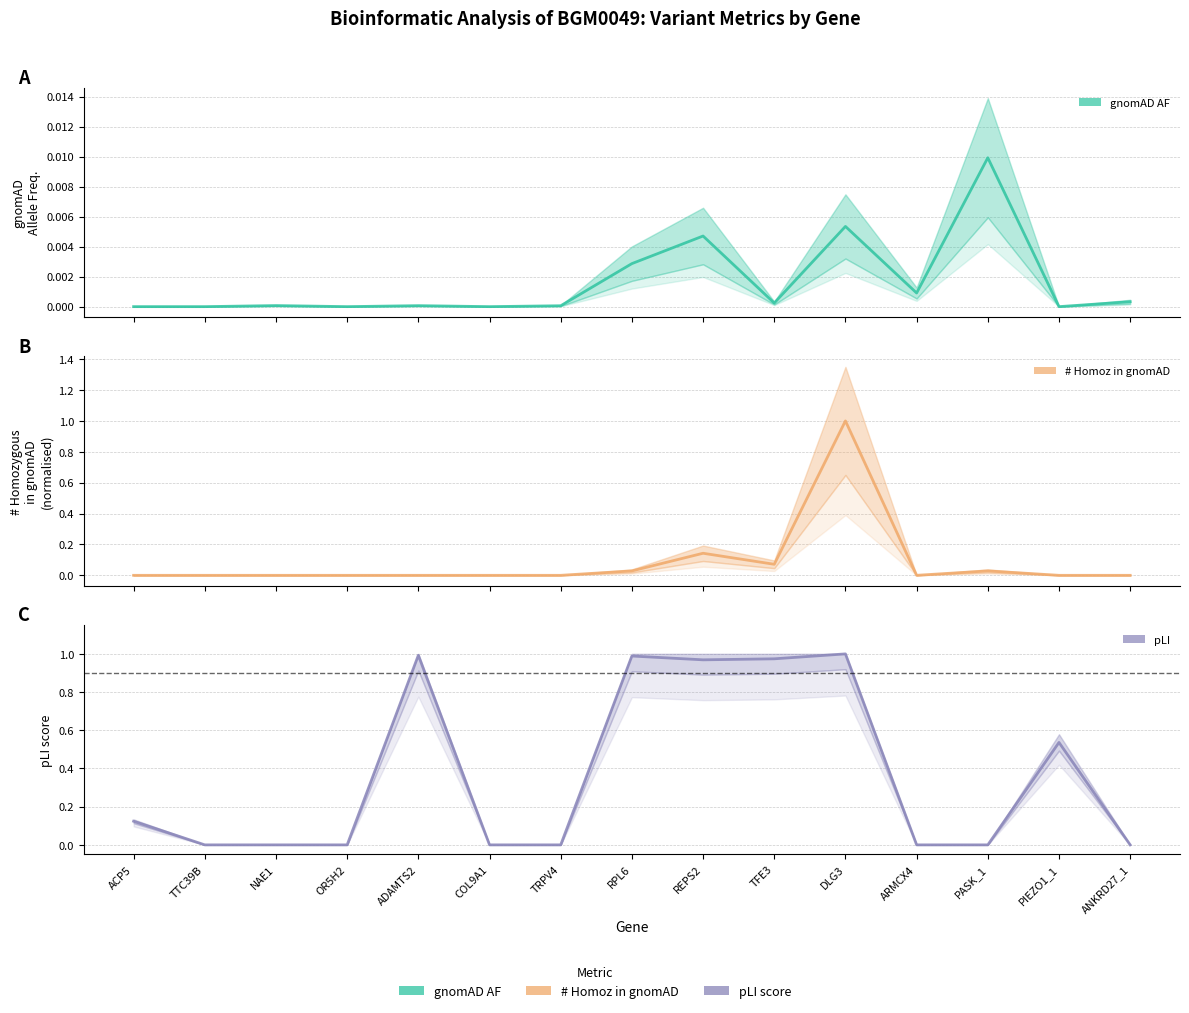

Between which two adjacent categories do # Homoz in gnomAD and pLI first intersect?

TFE3 and DLG3